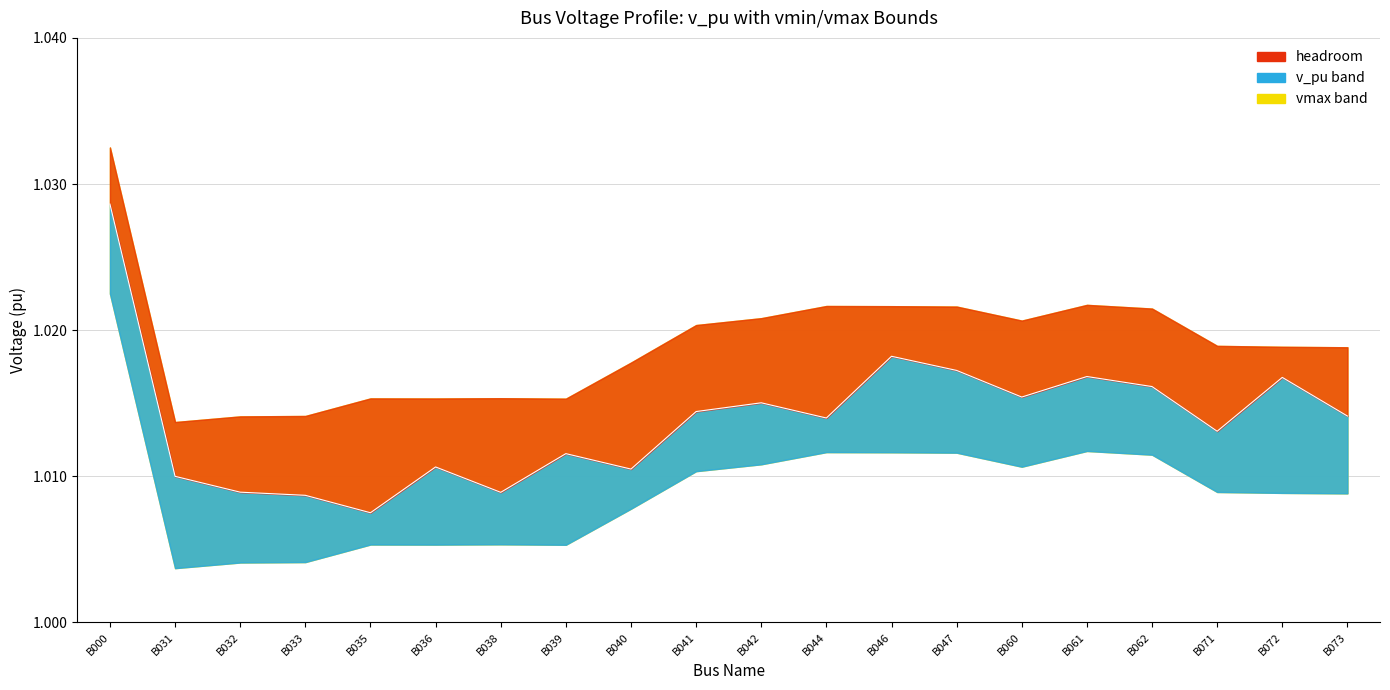

Where is the first local minimum for vmax?

B031